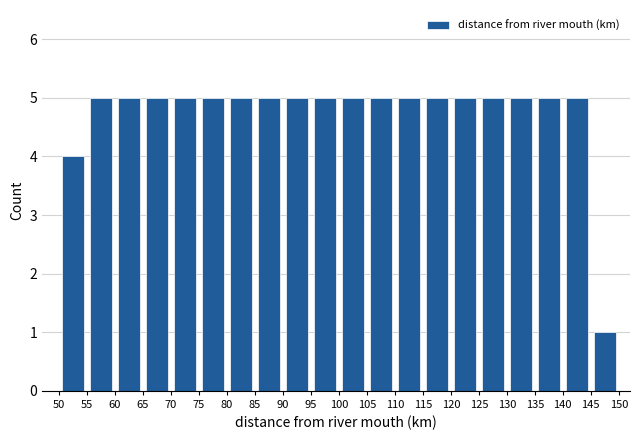

Reading left to right, transcribe this chart: for each bar, give the range it covers on the x-axis and its height. The values are not printed on the chart, so give them approximately, as read against the axis.

50 to 55: 4
55 to 60: 5
60 to 65: 5
65 to 70: 5
70 to 75: 5
75 to 80: 5
80 to 85: 5
85 to 90: 5
90 to 95: 5
95 to 100: 5
100 to 105: 5
105 to 110: 5
110 to 115: 5
115 to 120: 5
120 to 125: 5
125 to 130: 5
130 to 135: 5
135 to 140: 5
140 to 145: 5
145 to 150: 1